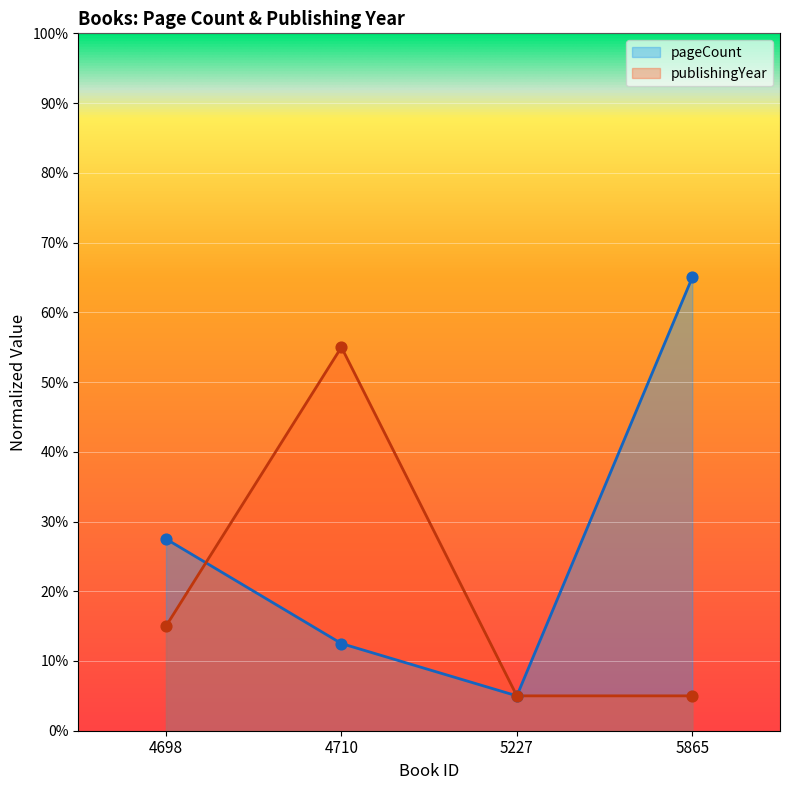

At how many categories does at least one series exceed 0?

4